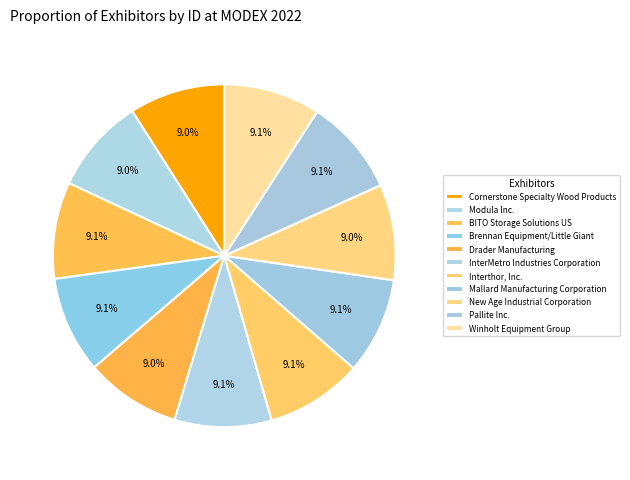

To the nearest percent, what portion does BITO Storage Solutions US represent?

9%